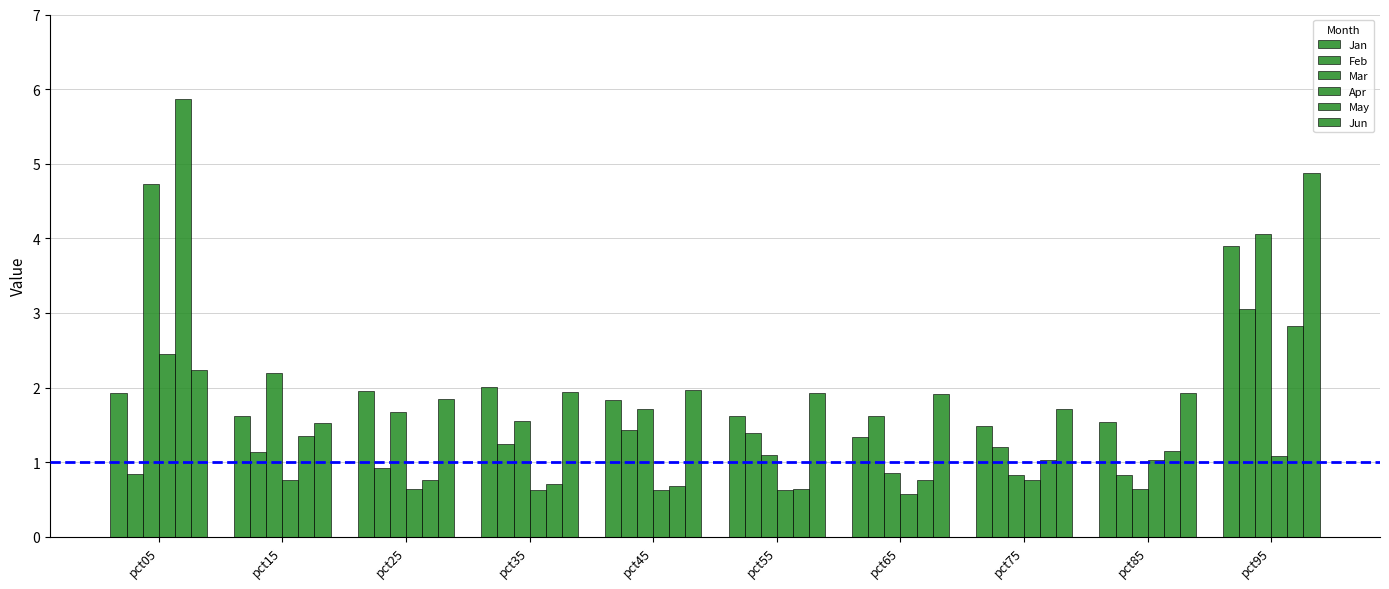

What is the value of the May bar at the 4th from the left?

0.7